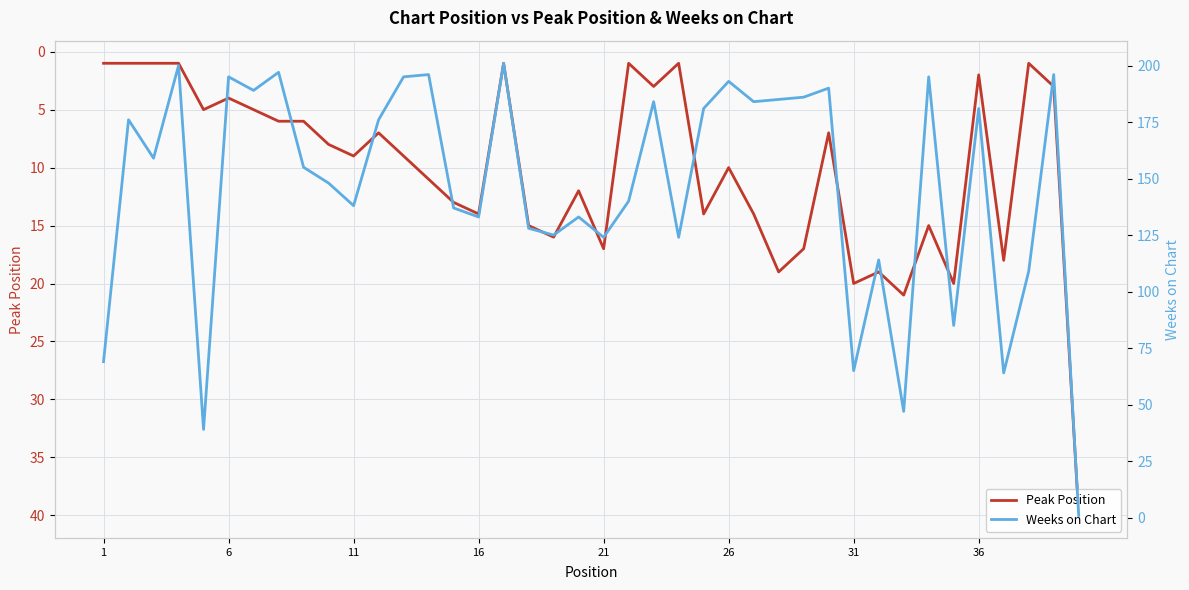

Which series has the largest range (max minus min)?

Weeks on Chart